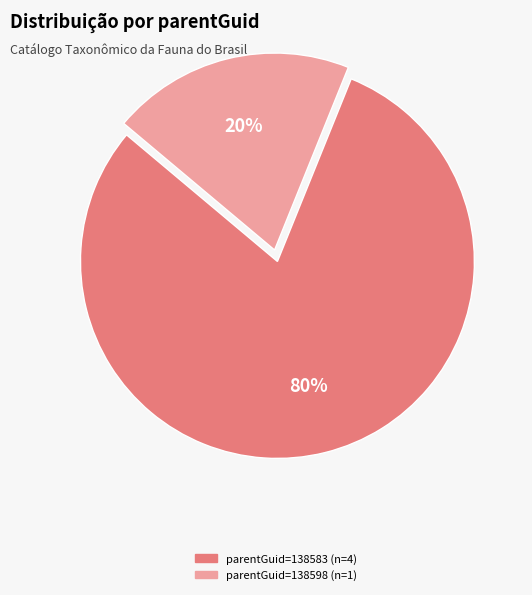

Is there any slice that represents more than half of the pie?

Yes